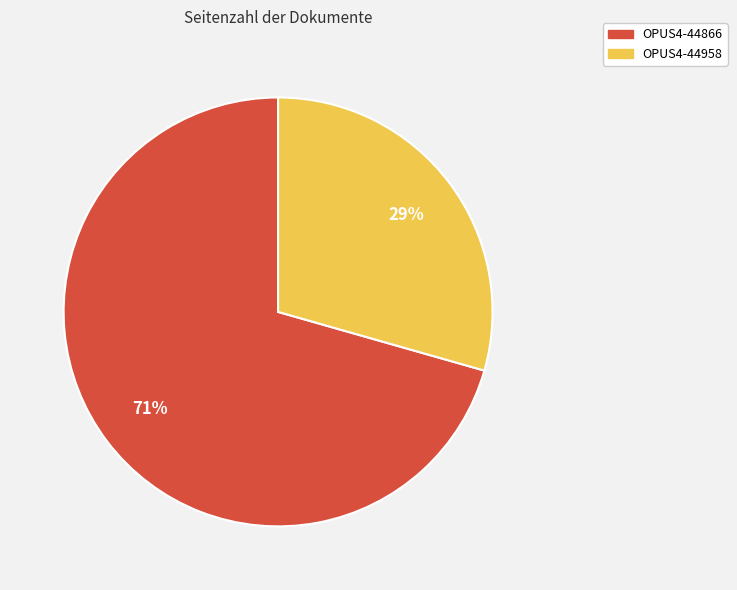

Do OPUS4-44958 and OPUS4-44866 together represent more than half of the pie?

Yes